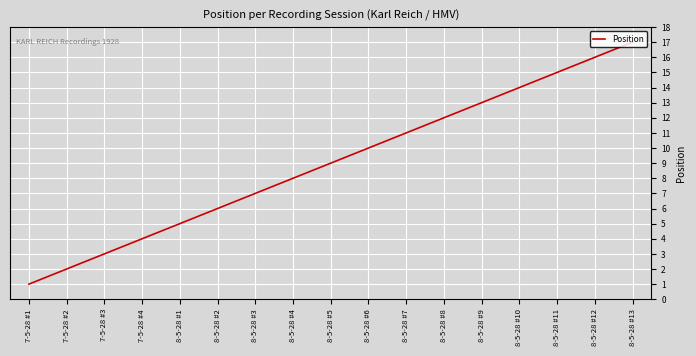

Which category has the highest value across all series?

8-5-28 #13